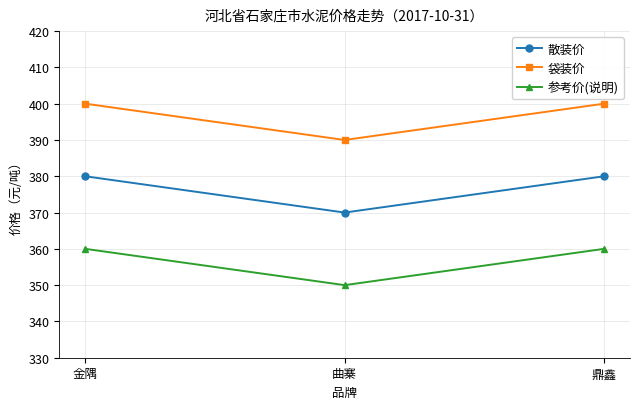

List the series in order of their peak value, highest first.

袋装价, 散装价, 参考价(说明)